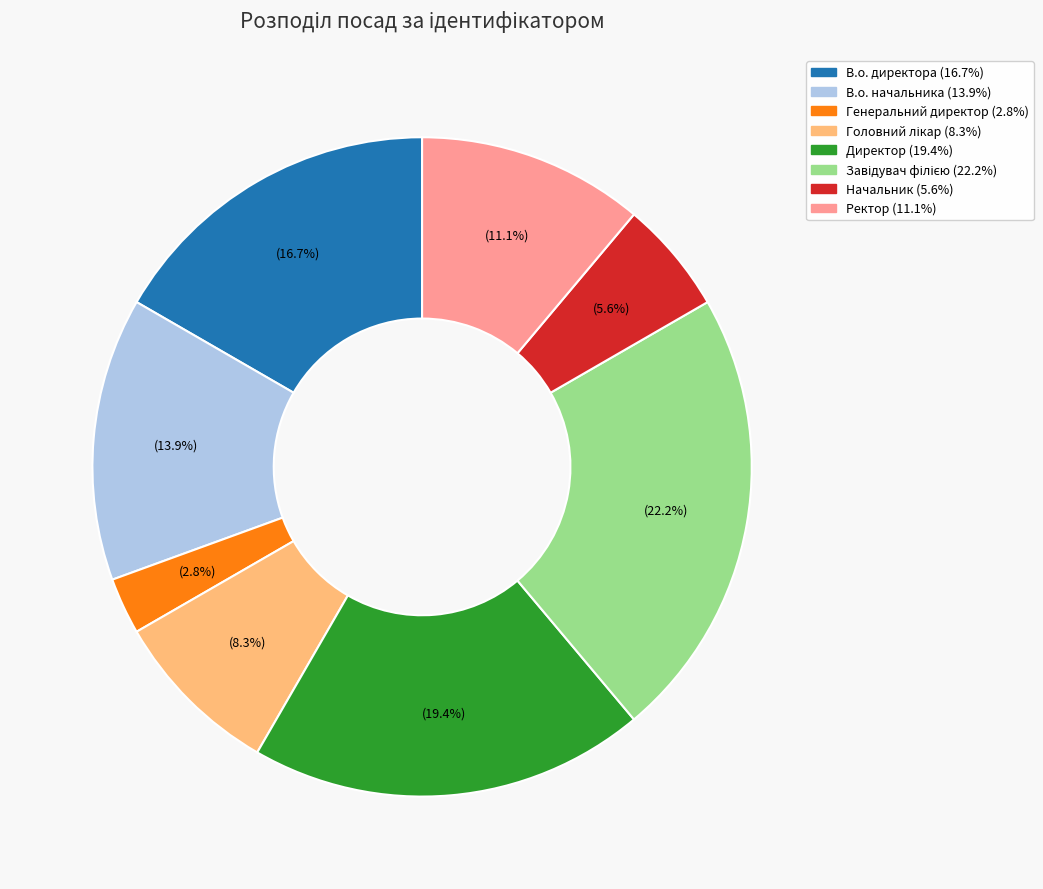

How much of the chart is everything except Генеральний директор?

97.2%